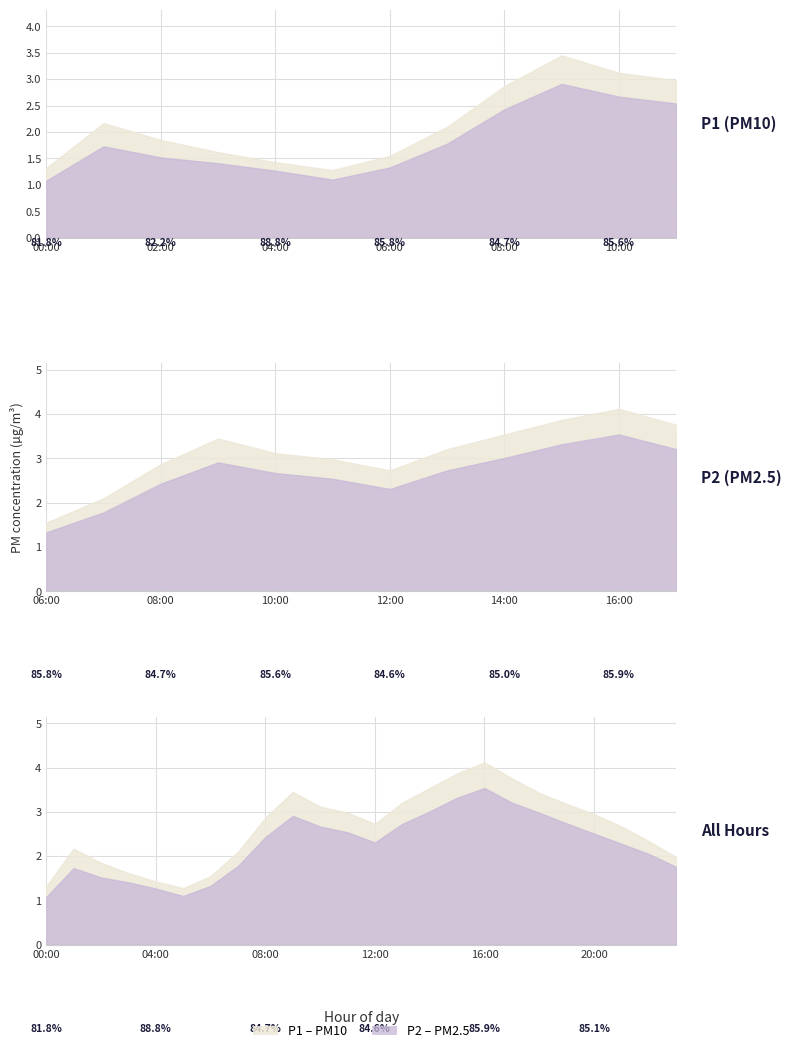

List the labels in order of P2 value, smallest first.

00:00, 05:00, 04:00, 06:00, 03:00, 02:00, 01:00, 23:00, 07:00, 22:00, 21:00, 12:00, 08:00, 20:00, 11:00, 10:00, 13:00, 19:00, 09:00, 18:00, 14:00, 17:00, 15:00, 16:00